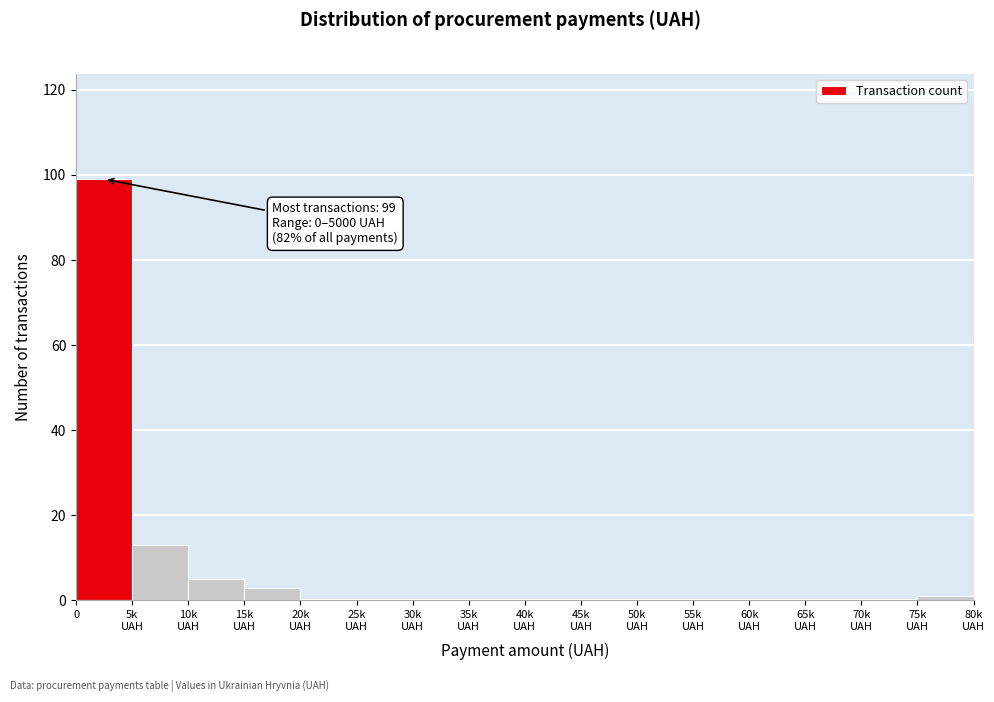

Is it true that the value at 0 is 99?

True